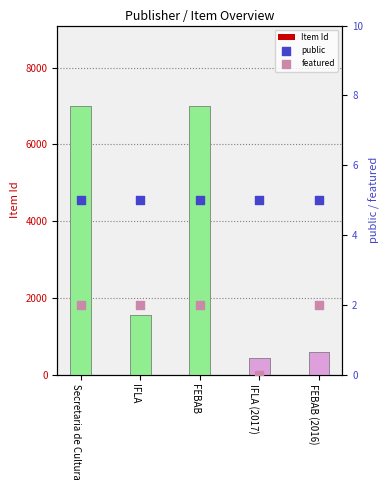

At which category is the sum across all series the highest?

FEBAB